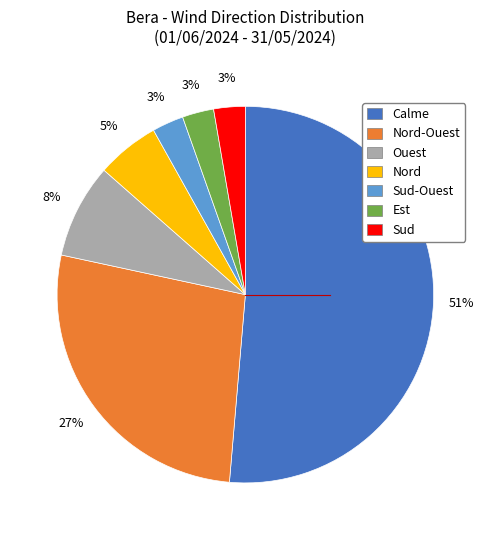

Is there a majority slice in this chart?

Yes